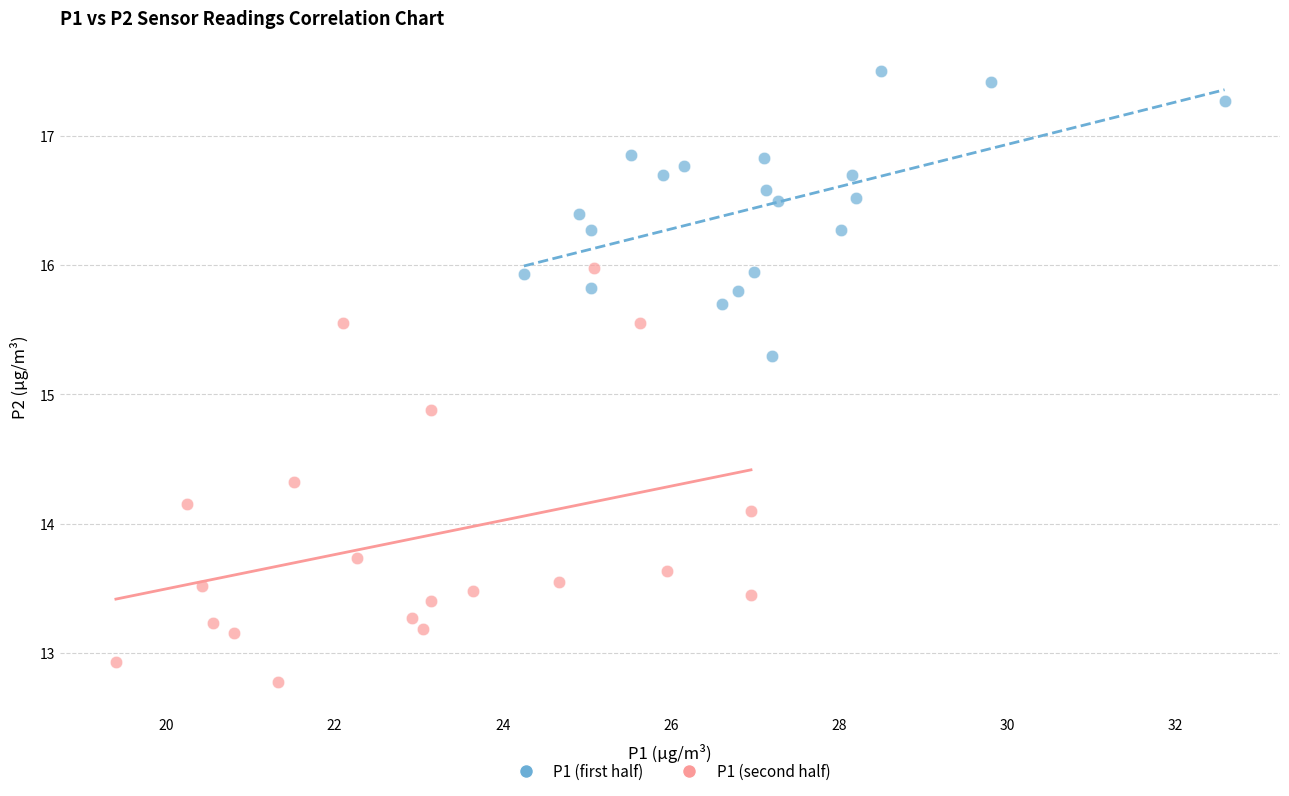

Which series reaches the maximum Y coordinate?

P1 (first half)